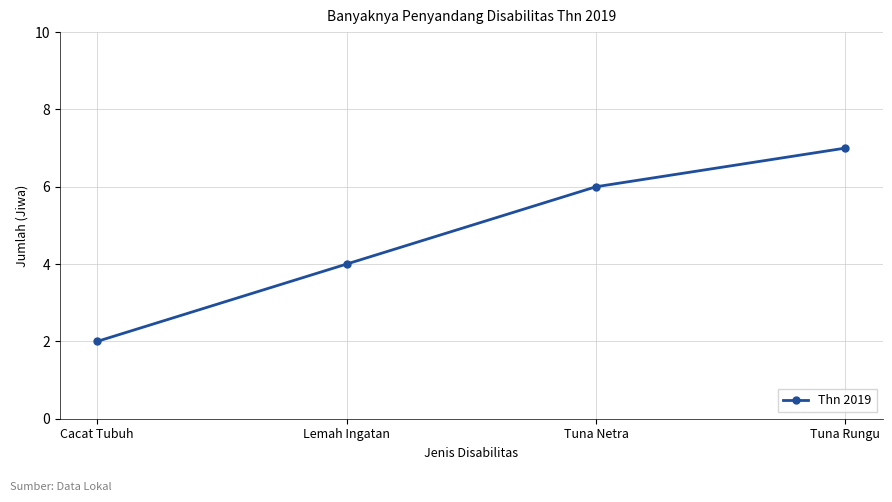

What position from the right is Tuna Rungu?

1